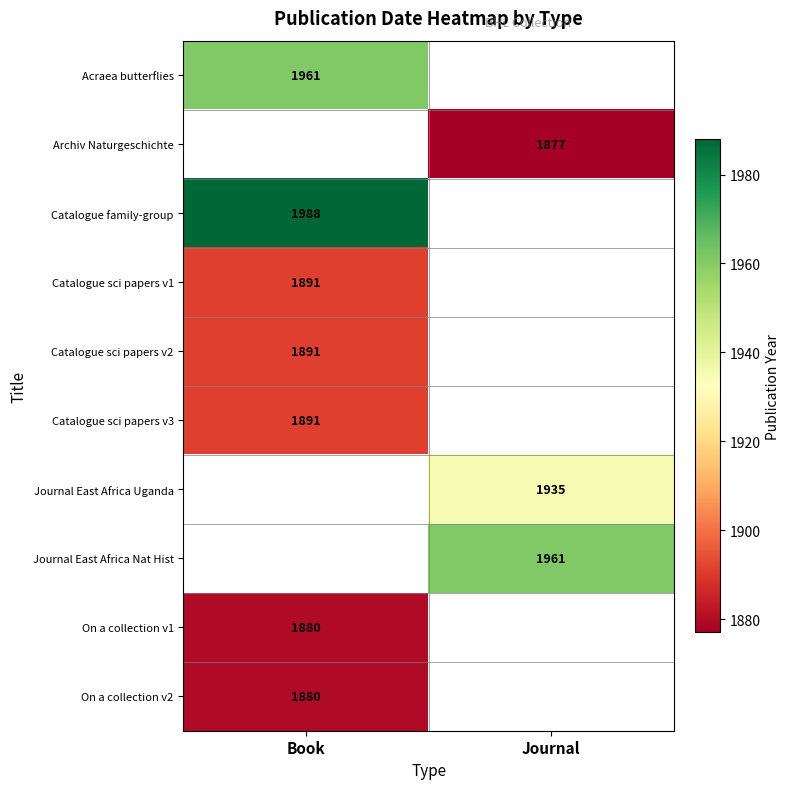

Is it true that Catalogue family-group equals 428.5 at Book?

False